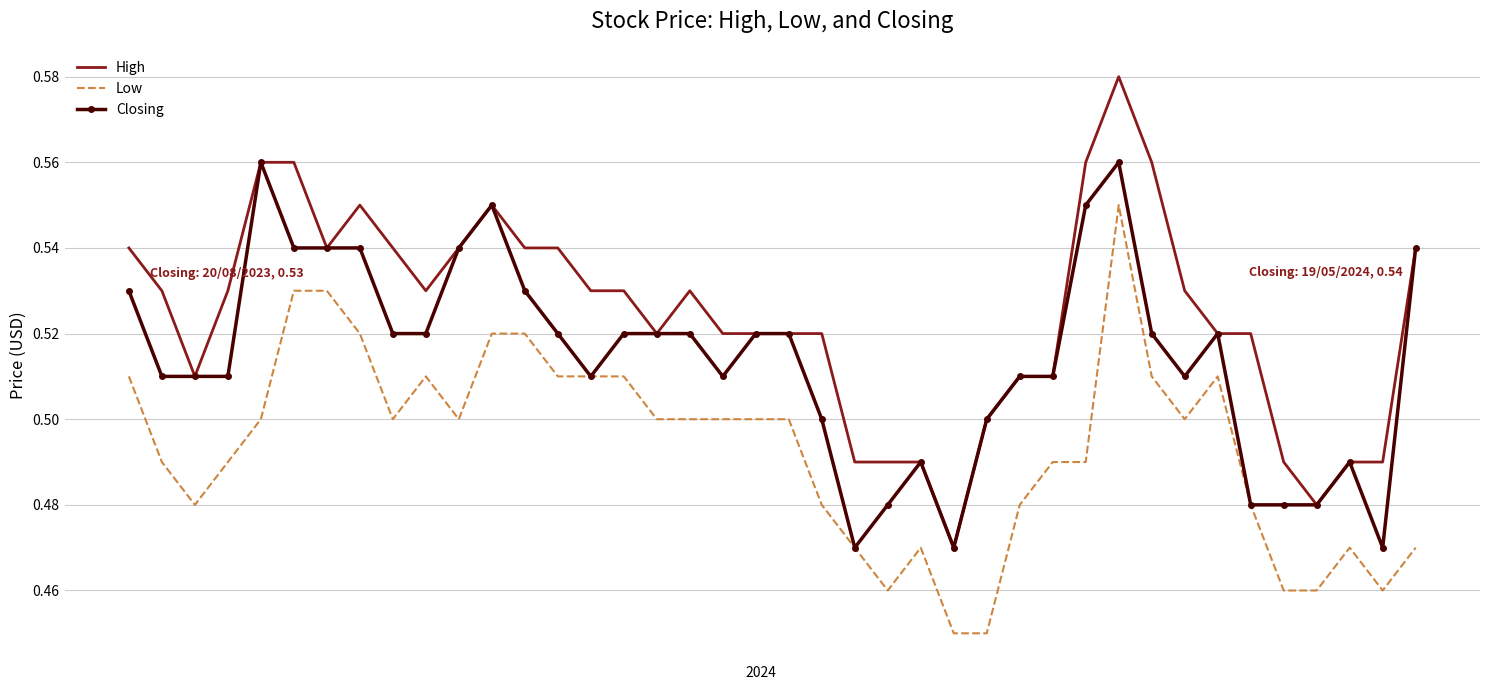

Which series has the largest range (max minus min)?

High